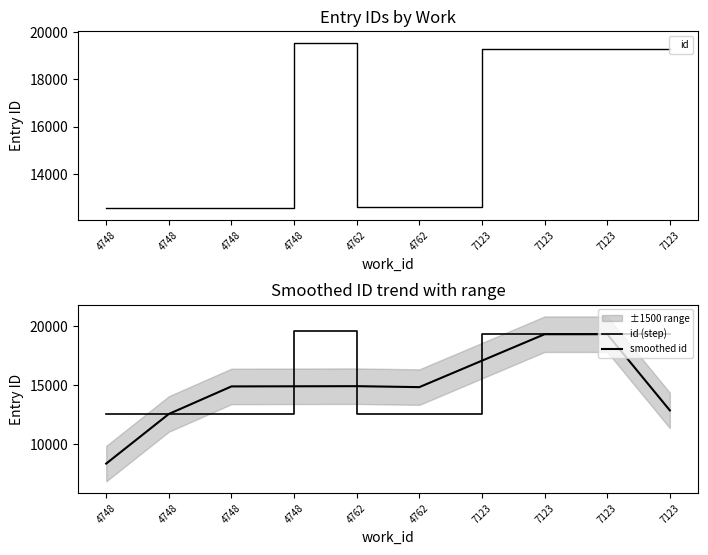

Between 4748 and 4762, which is larger?

4762